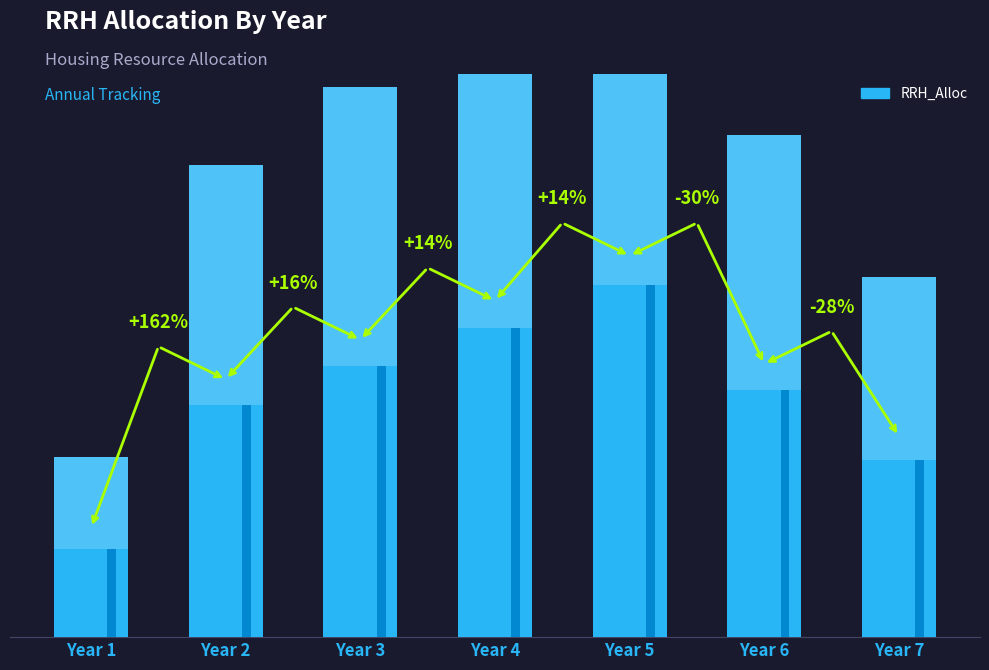

How many values are between 855 and 1488?

5